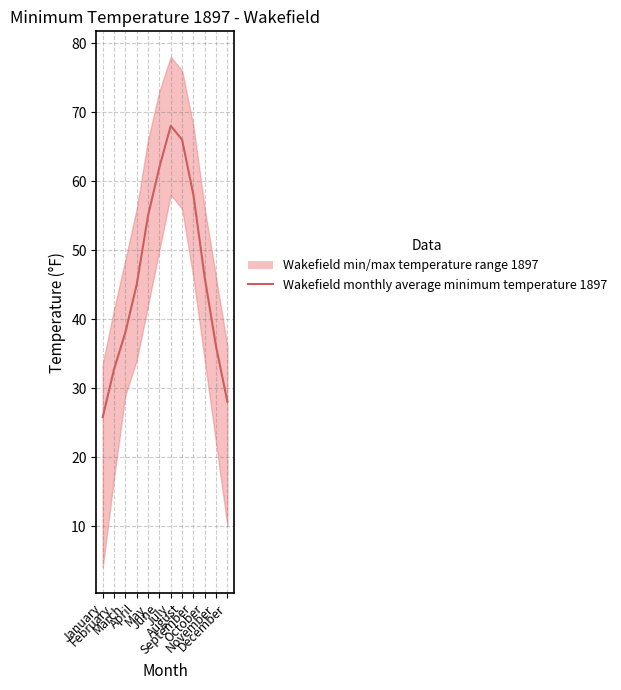

What is the greatest value displayed?

68.0